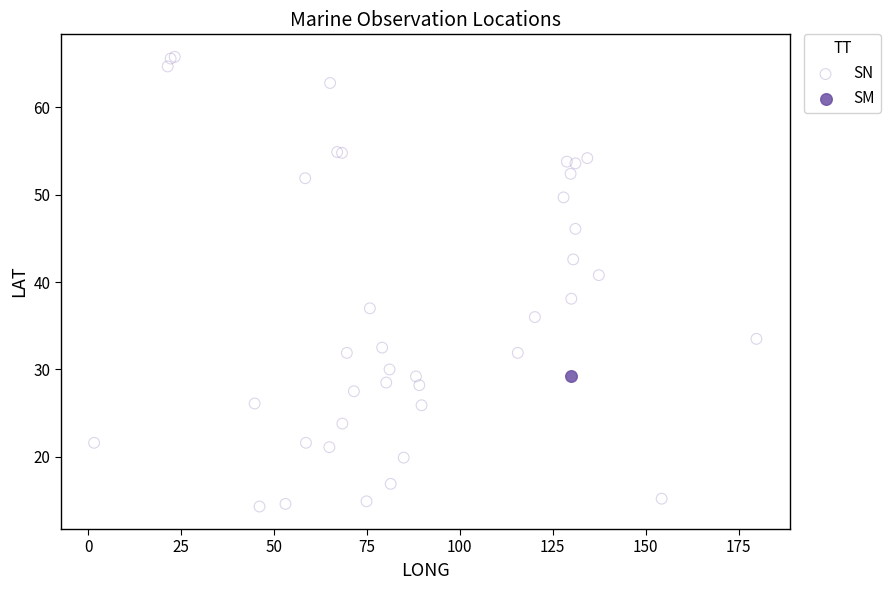

What are all the series names shown in the legend?

SN, SM